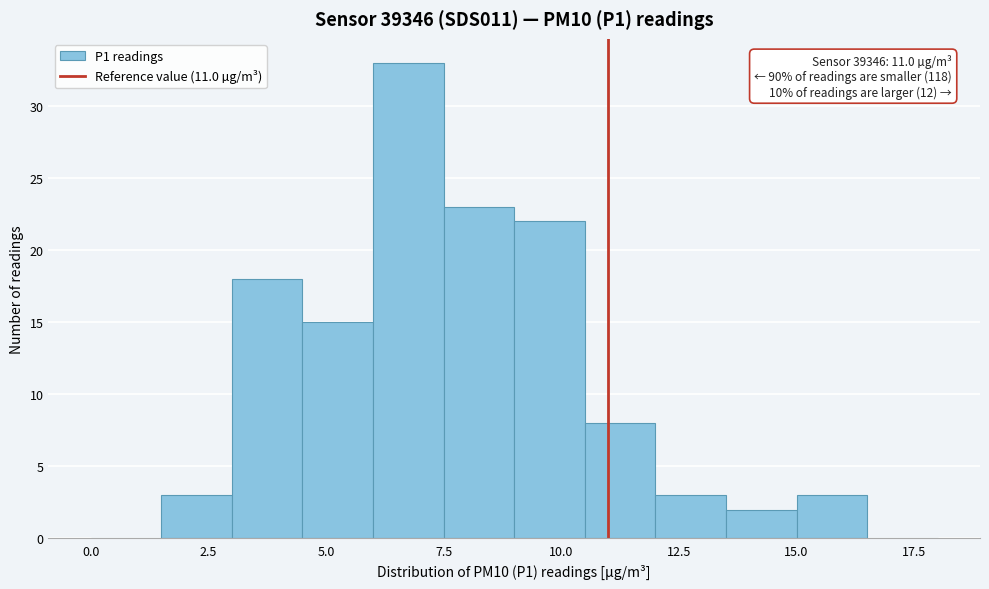

Read against the x-axis, roughly where is the centre of the tallest bar?

7.0